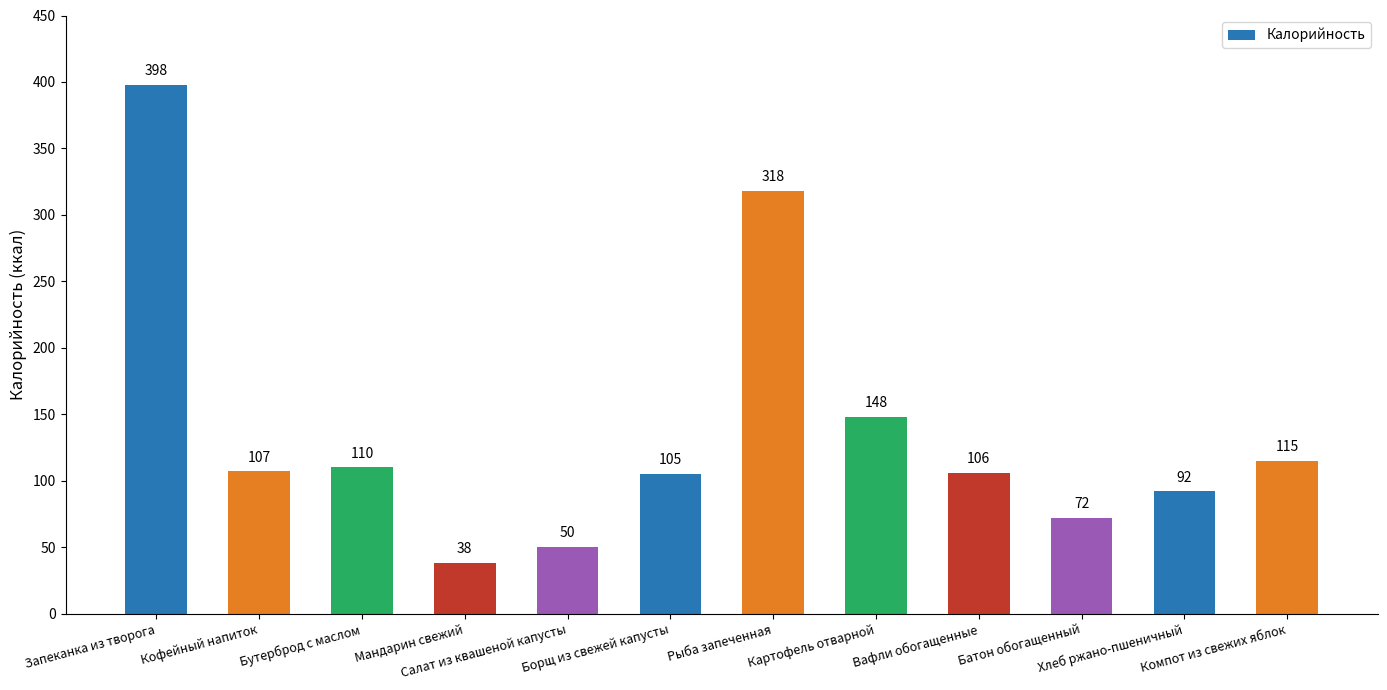

What is the difference between the second highest and minimum values?

280